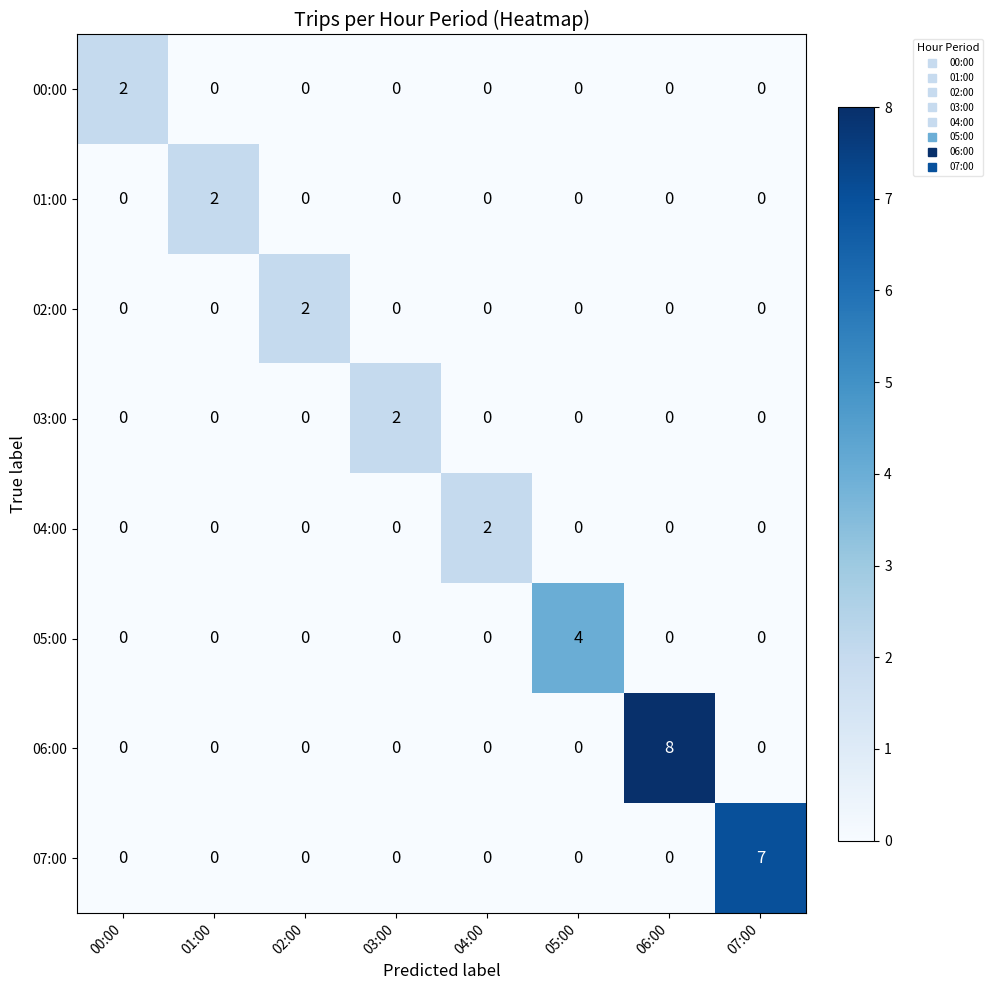

Which series changed the most between 03:00 and 05:00?

05:00